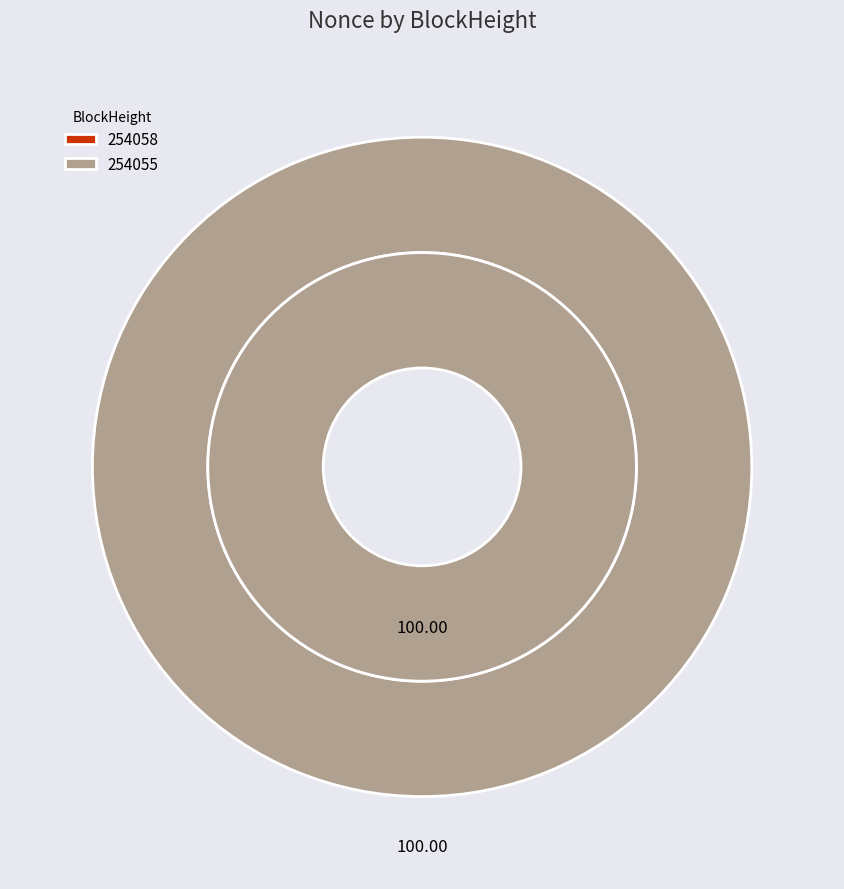

What is the total percentage of 254055 and 254058?

100.0%